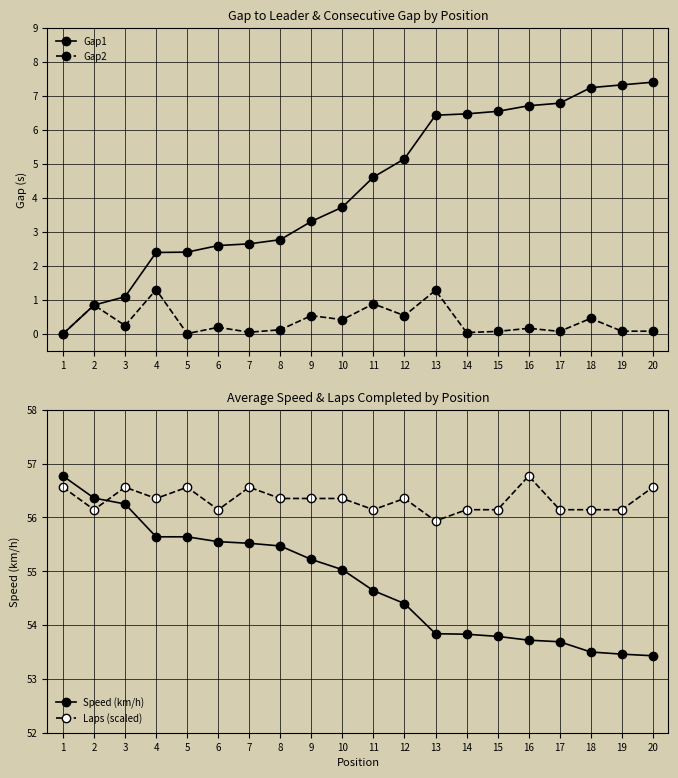

Reading right to left, what are all the values shown in this chart?

Gap1: 7.4	7.3	7.2	6.8	6.7	6.5	6.5	6.4	5.2	4.6	3.7	3.3	2.8	2.6	2.6	2.4	2.4	1.1	0.8	0.0
Gap2: 0.1	0.1	0.5	0.1	0.2	0.1	0.0	1.3	0.5	0.9	0.4	0.5	0.1	0.1	0.2	0.0	1.3	0.2	0.8	0.0
Speed (km/h): 53.4	53.5	53.5	53.7	53.7	53.8	53.8	53.8	54.4	54.6	55.0	55.2	55.5	55.5	55.5	55.6	55.6	56.2	56.4	56.8
Laps (scaled): 56.6	56.1	56.1	56.1	56.8	56.1	56.1	55.9	56.4	56.1	56.4	56.4	56.4	56.6	56.1	56.6	56.4	56.6	56.1	56.6